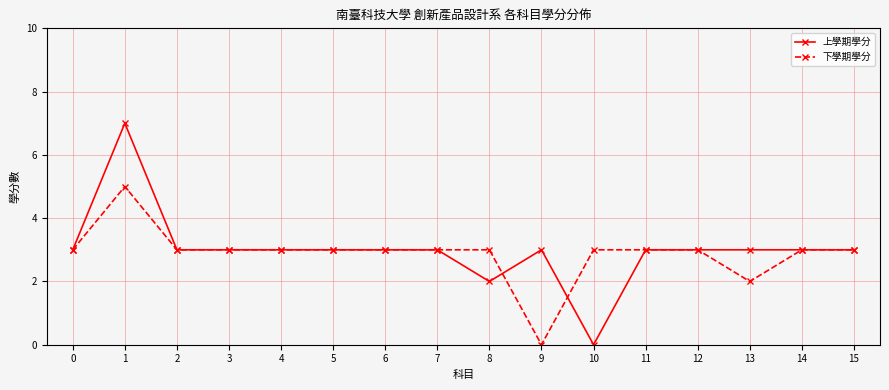

What is the sum of the 上學期學分 values at 1 and 13?

10